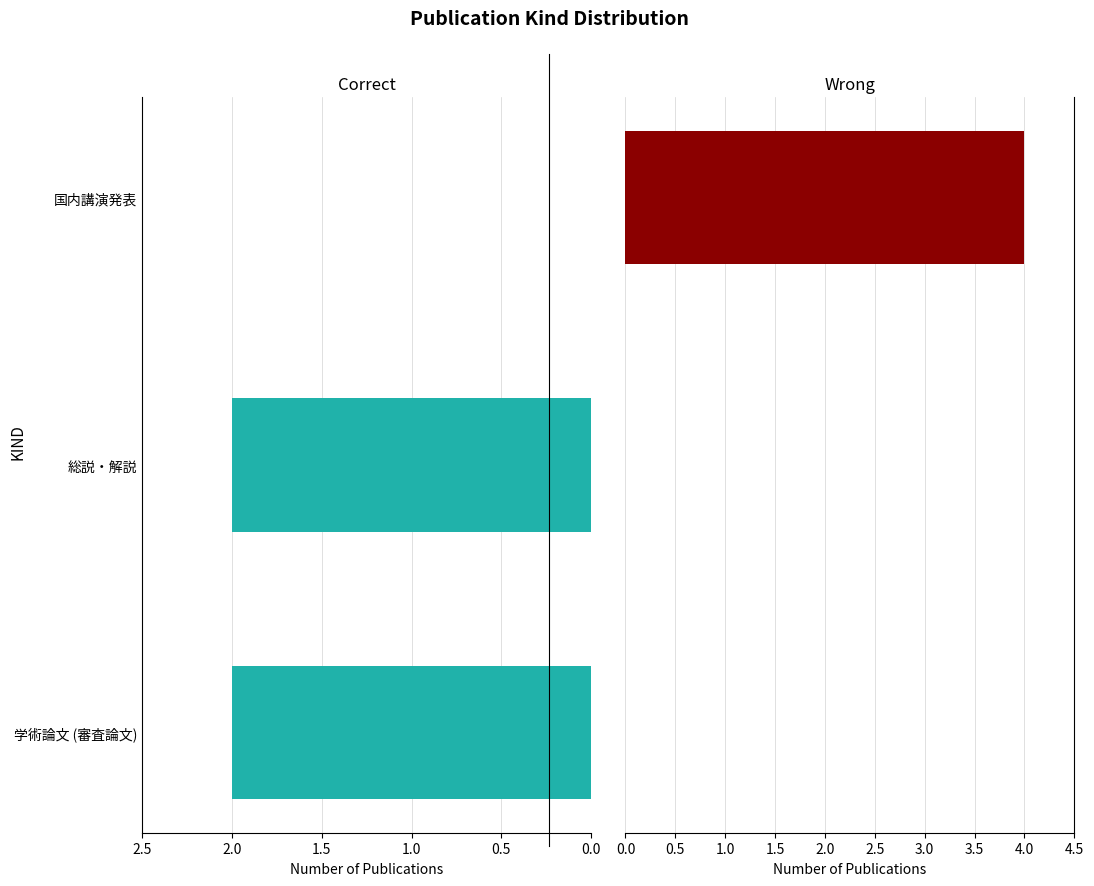

What is the highest value of the Correct series?

2